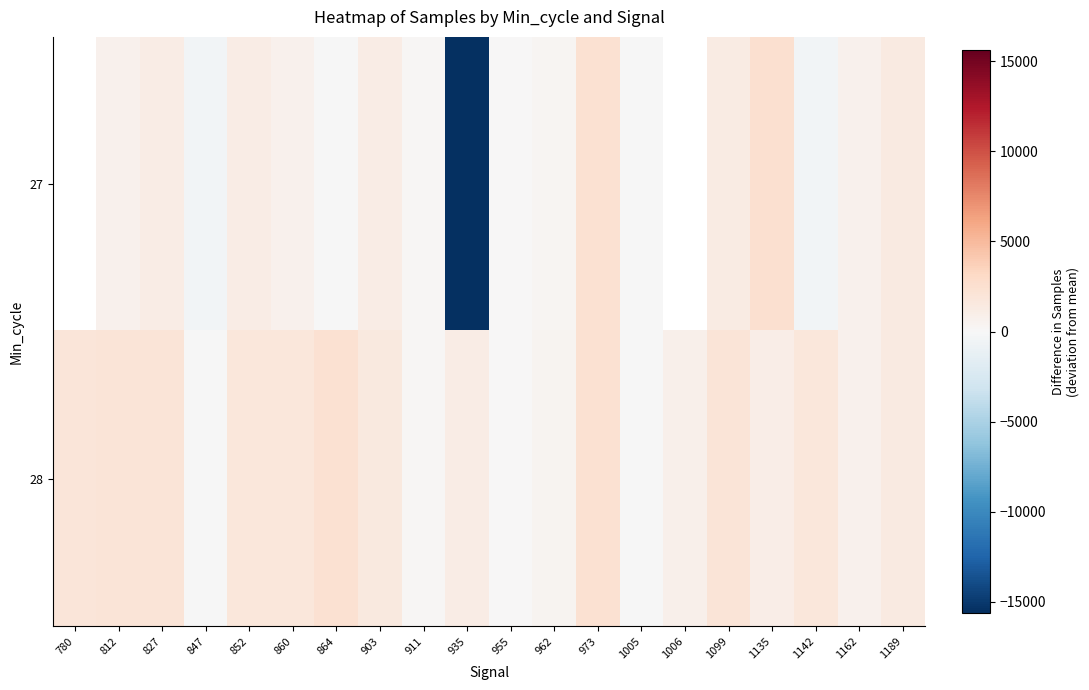

True or false: 28 has a value of 3085.1 at 852.

False